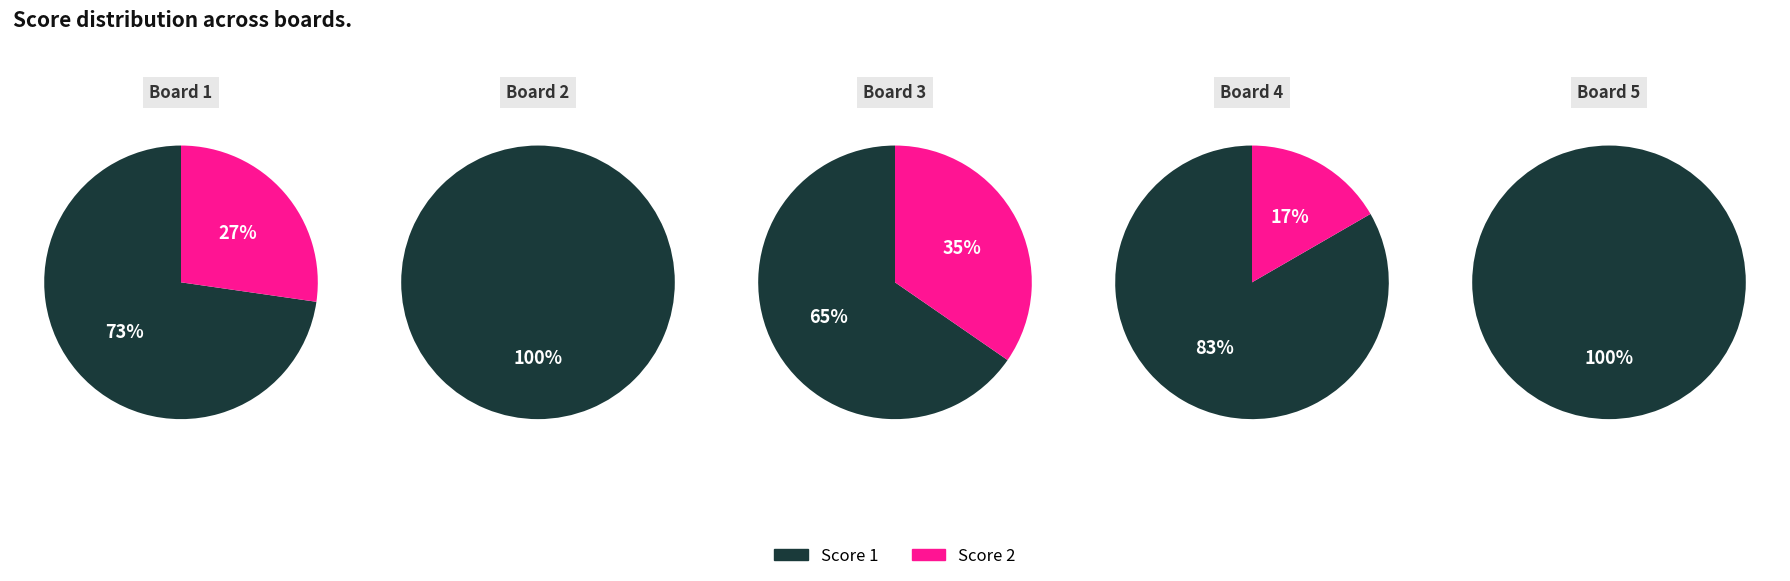

Which series has the largest range (max minus min)?

Score 1